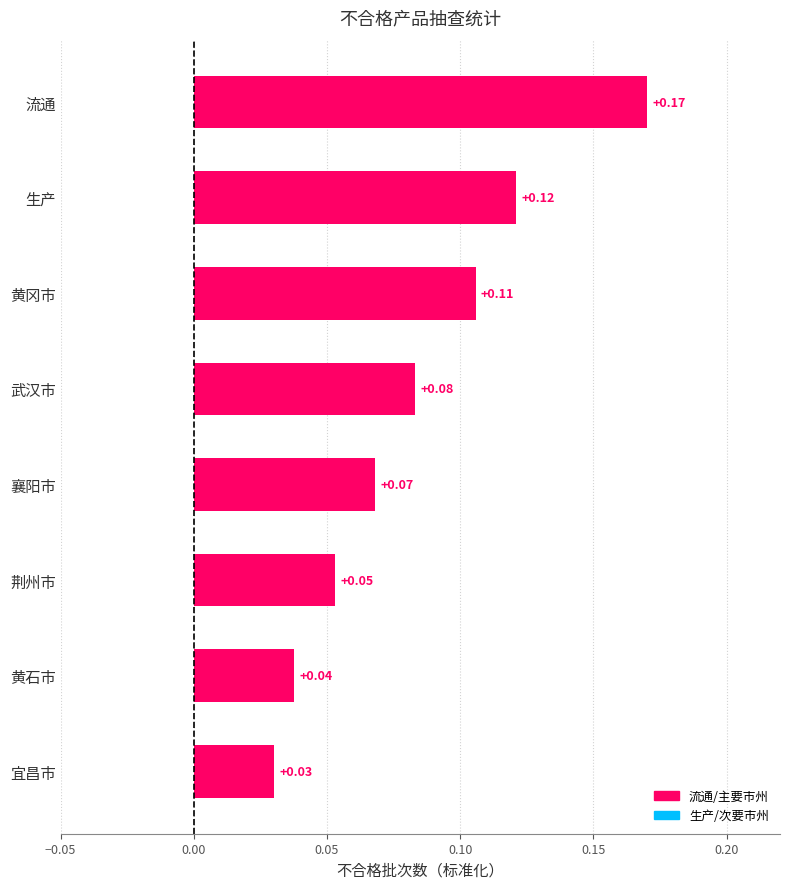

At which label is the value closest to 0?

宜昌市